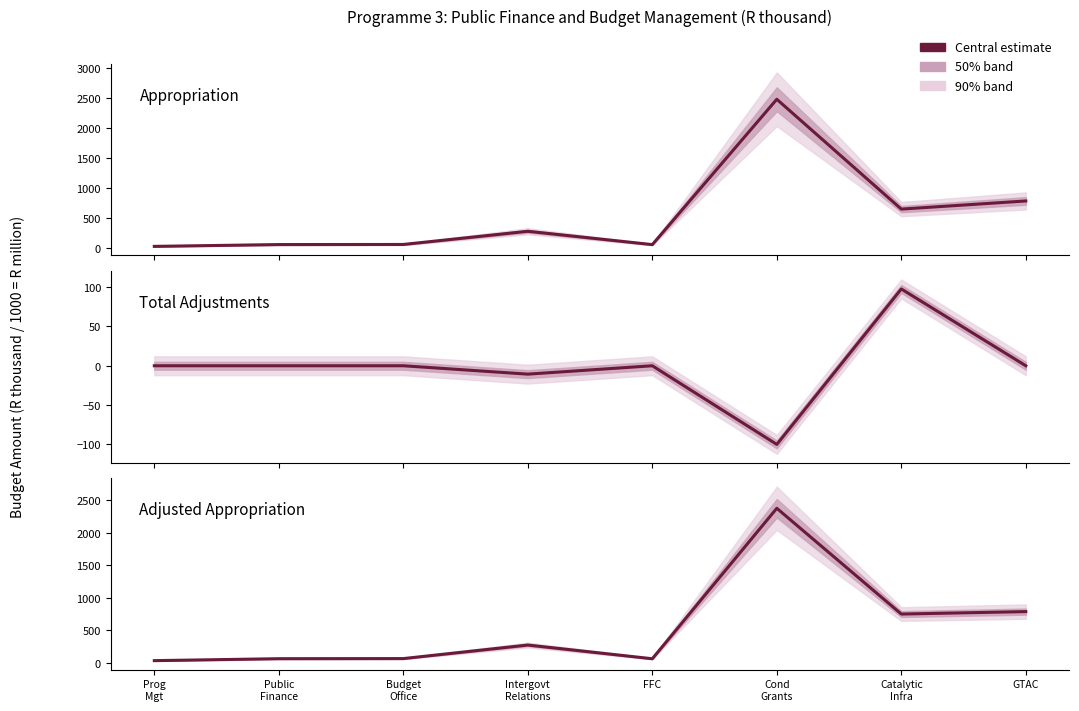

Reading left to right, extract all data points from this chart.

Appropriation: Prog
Mgt=34.7	Public
Finance=64.7	Budget
Office=66.4	Intergovt
Relations=285.5	FFC=63.8	Cond
Grants=2479.6	Catalytic
Infra=654.1	GTAC=789.4
Total Adjustments: Prog
Mgt=0.0	Public
Finance=0.0	Budget
Office=0.0	Intergovt
Relations=-10.6	FFC=0.0	Cond
Grants=-100.0	Catalytic
Infra=97.6	GTAC=0.0
Adjusted Appropriation: Prog
Mgt=34.7	Public
Finance=64.7	Budget
Office=66.4	Intergovt
Relations=274.9	FFC=63.8	Cond
Grants=2379.6	Catalytic
Infra=751.7	GTAC=789.4